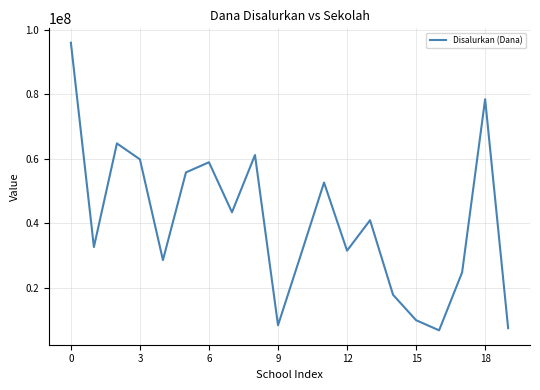

What is the minimum value shown in the chart?

6750000